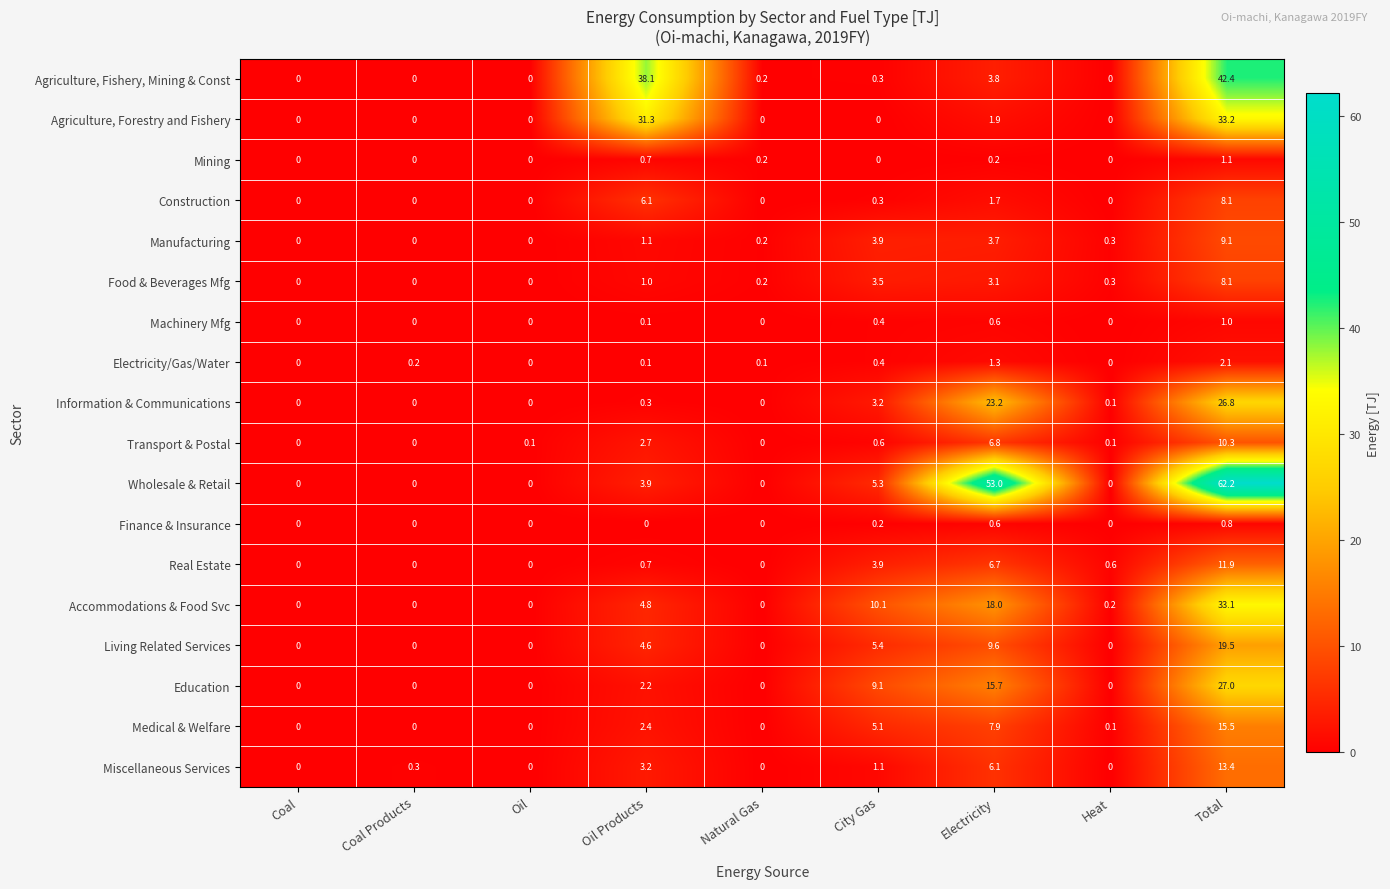

Which series has the largest total across all categories?

Wholesale & Retail